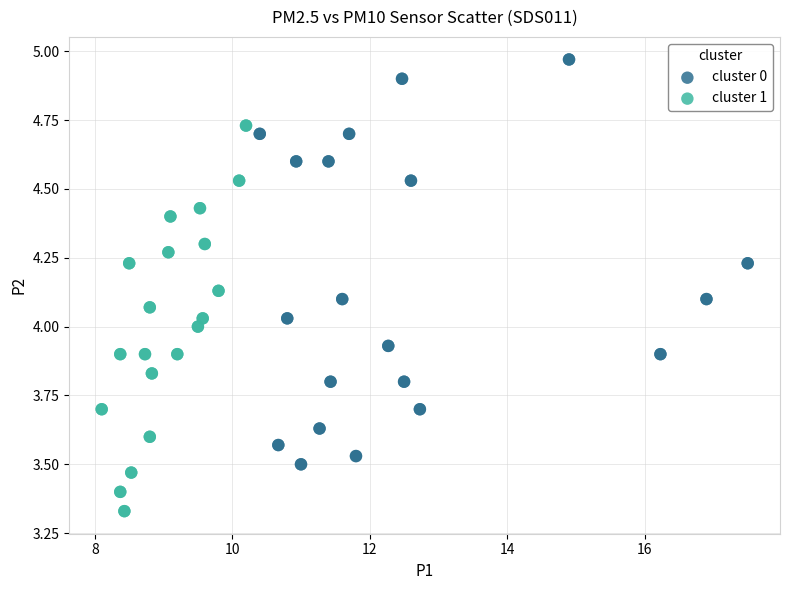

Which series reaches the maximum Y coordinate?

cluster 0